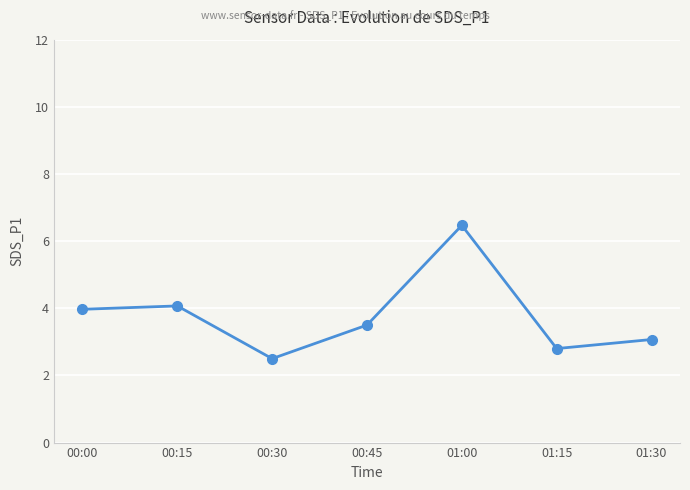

Is this an area chart (filled region under the line)?

No